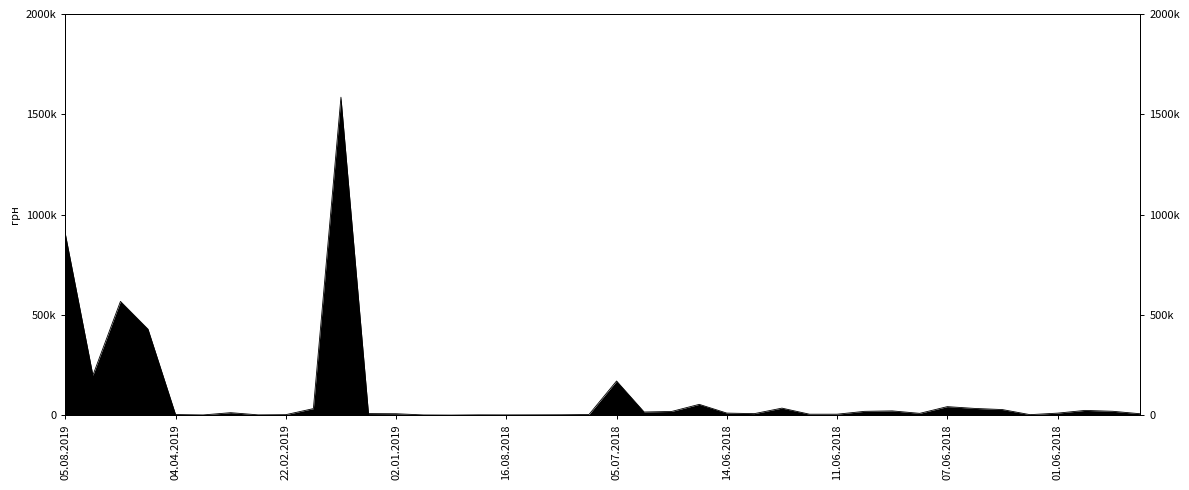

Where does the data first go above 10030?

05.08.2019